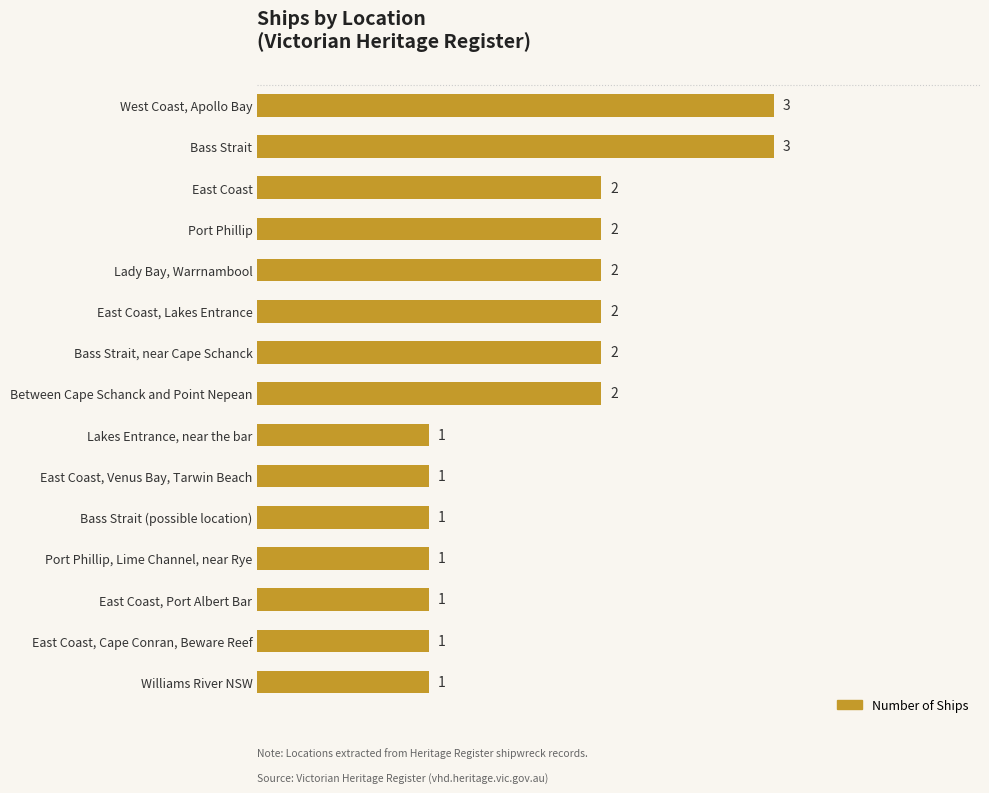

What is the ratio of the value at Between Cape Schanck and Point Nepean to the value at East Coast?

1.0